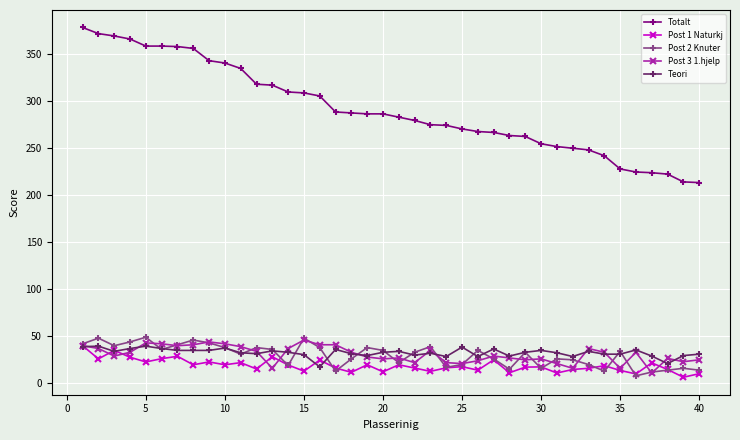

What is the value of the Post 1 Naturkj point at the 9th from the left?

22.8